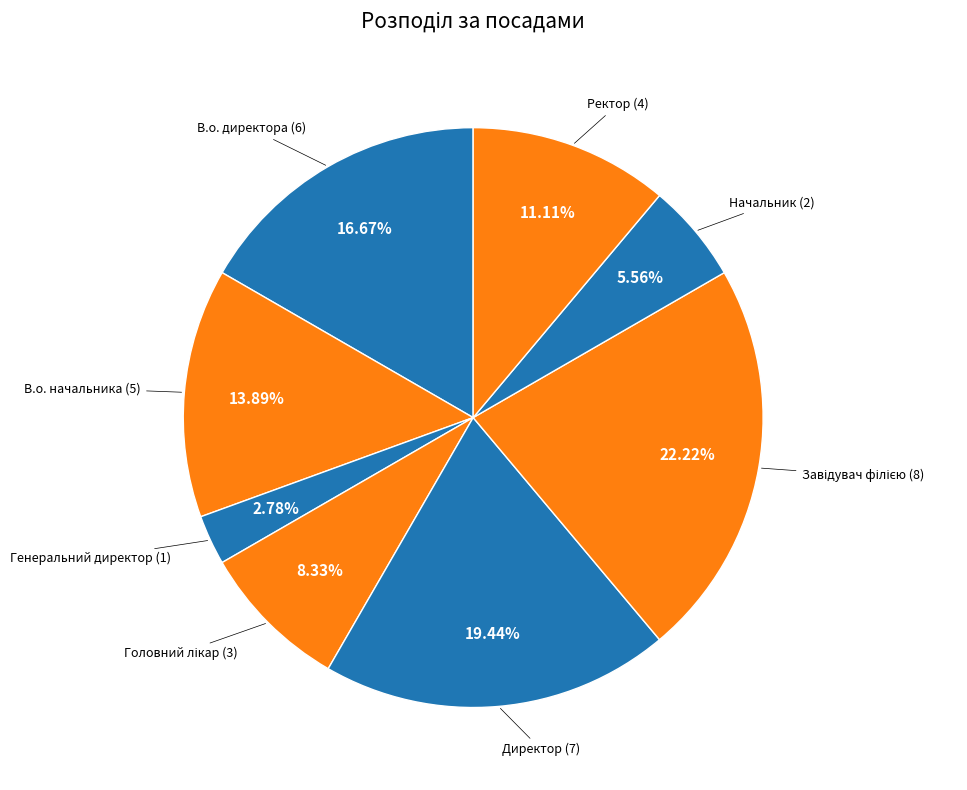

Count the number of slices in the pie.

8